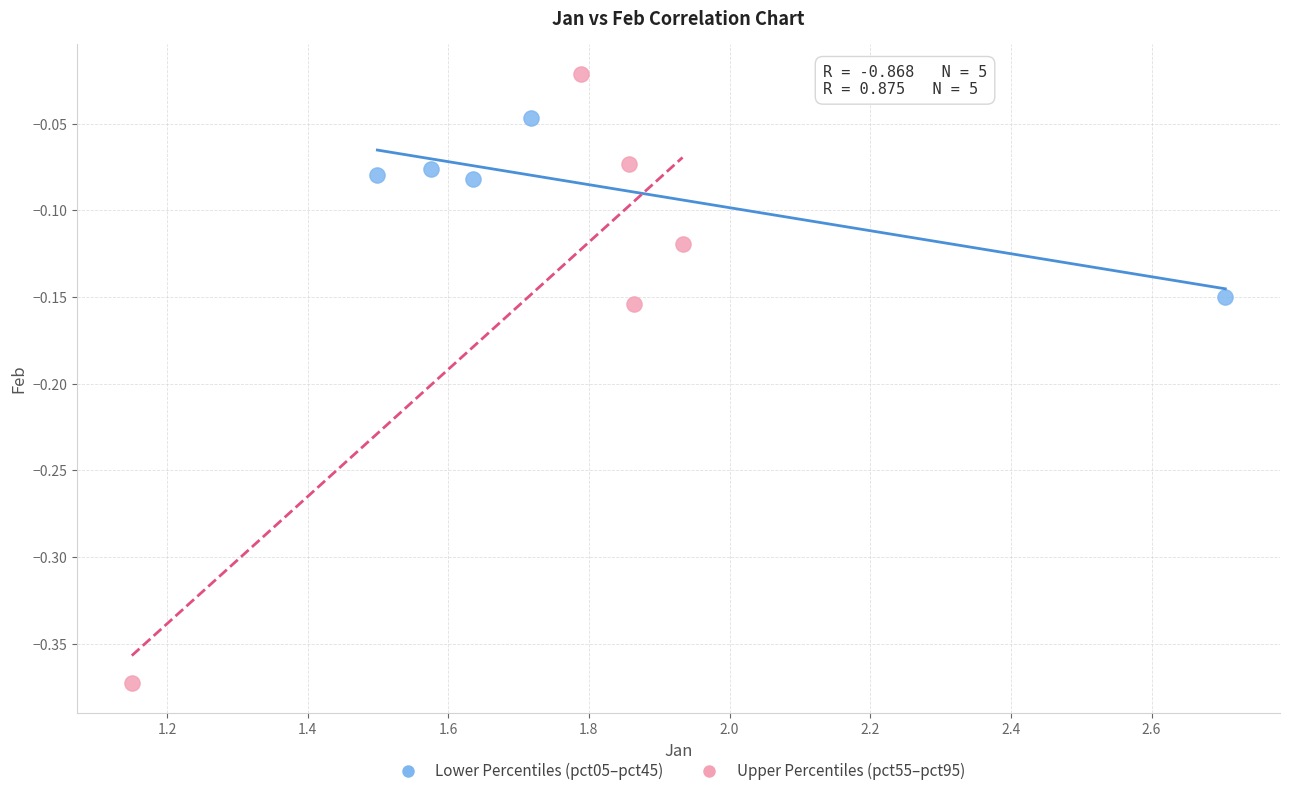

Which series has the largest Y range (max minus min)?

Upper Percentiles (pct55–pct95)